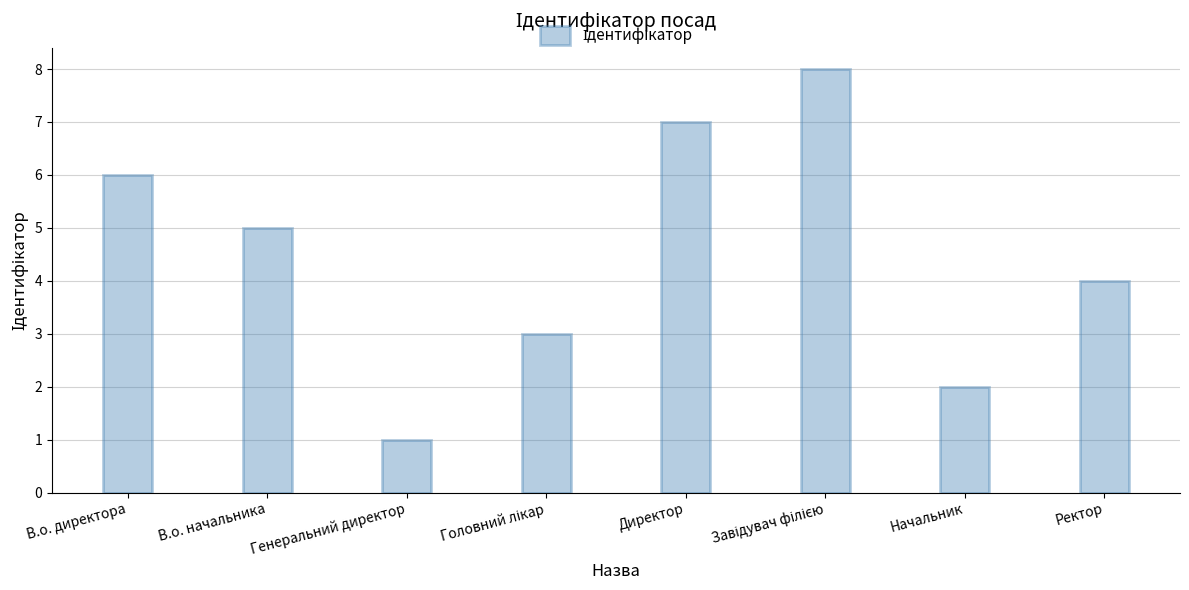

At which label is the value closest to 4?

Ректор